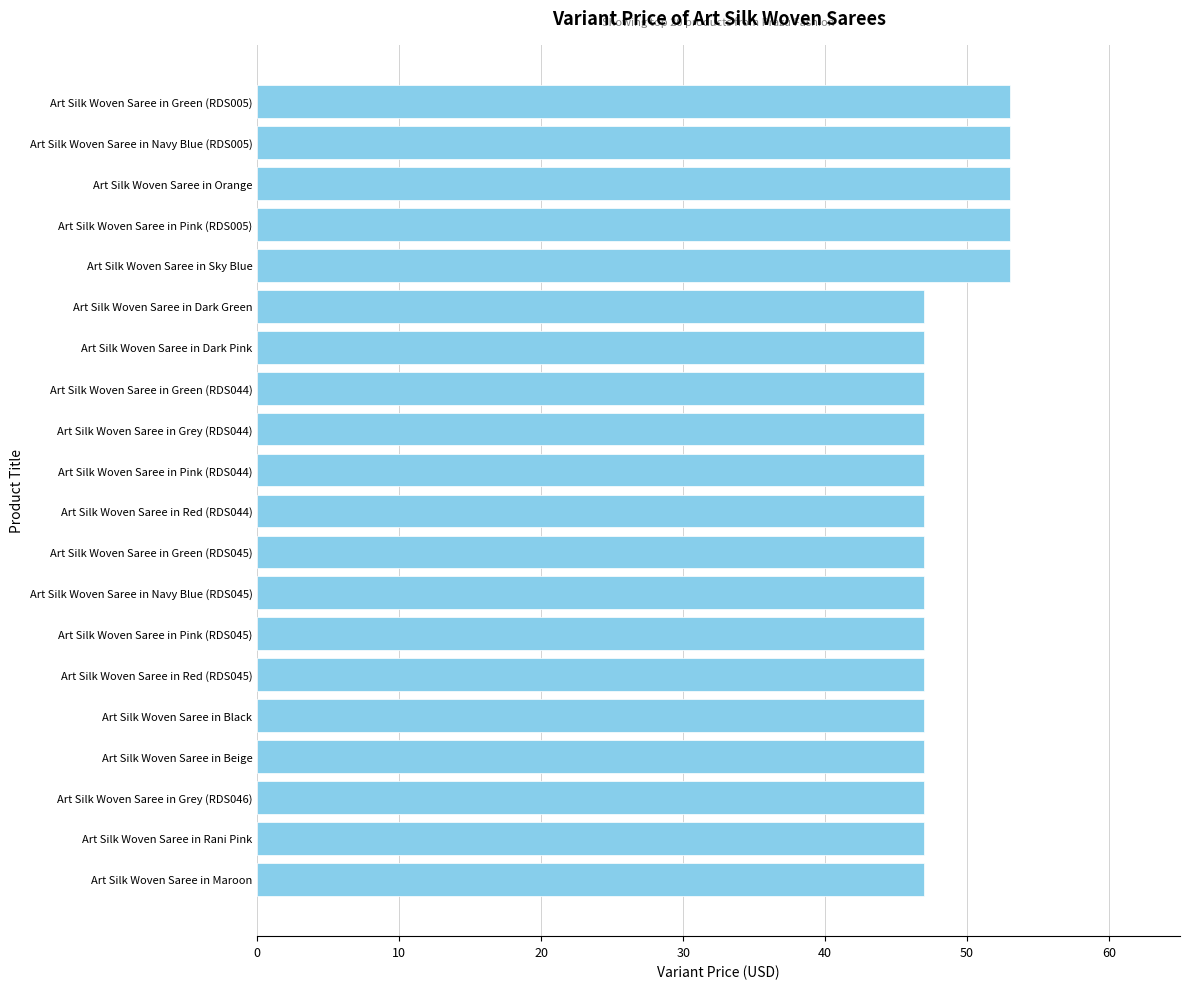

What is the difference between the maximum and minimum values?

6